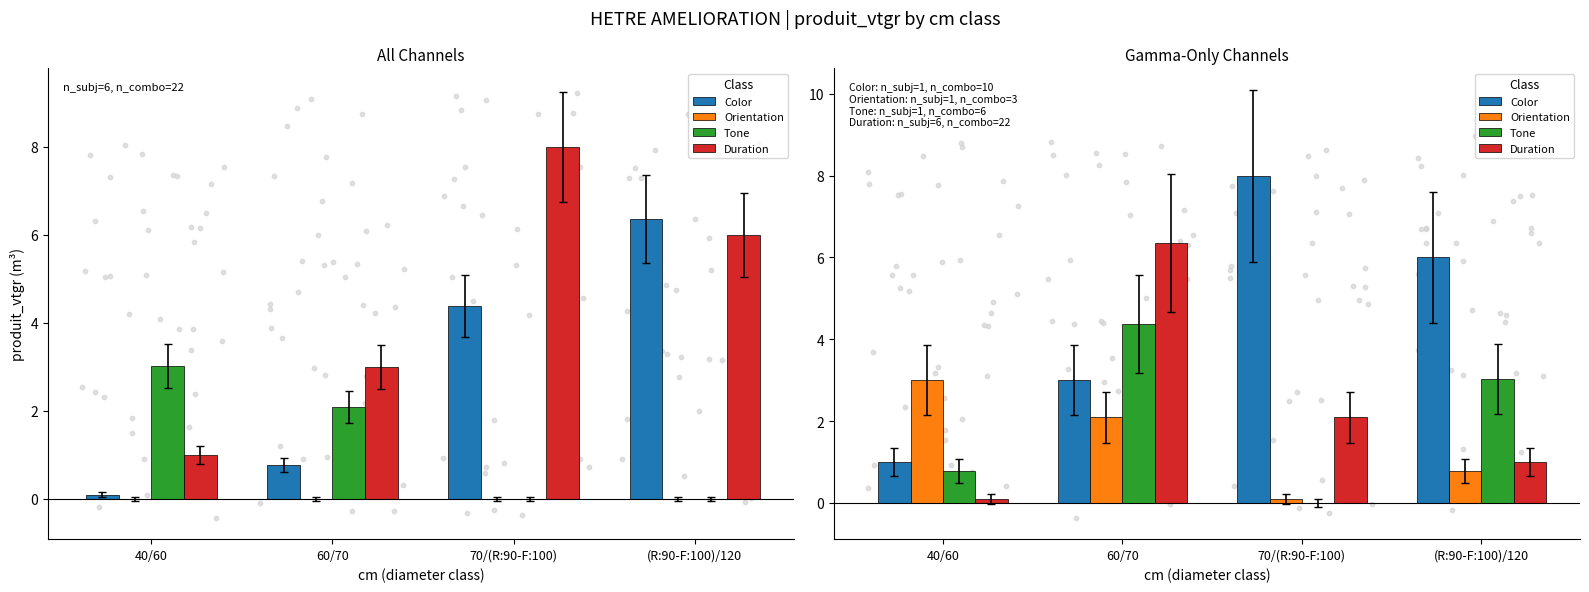

Is the value of Duration at 40/60 greater than the value of Color at 70/(R:90-F:100)?

No